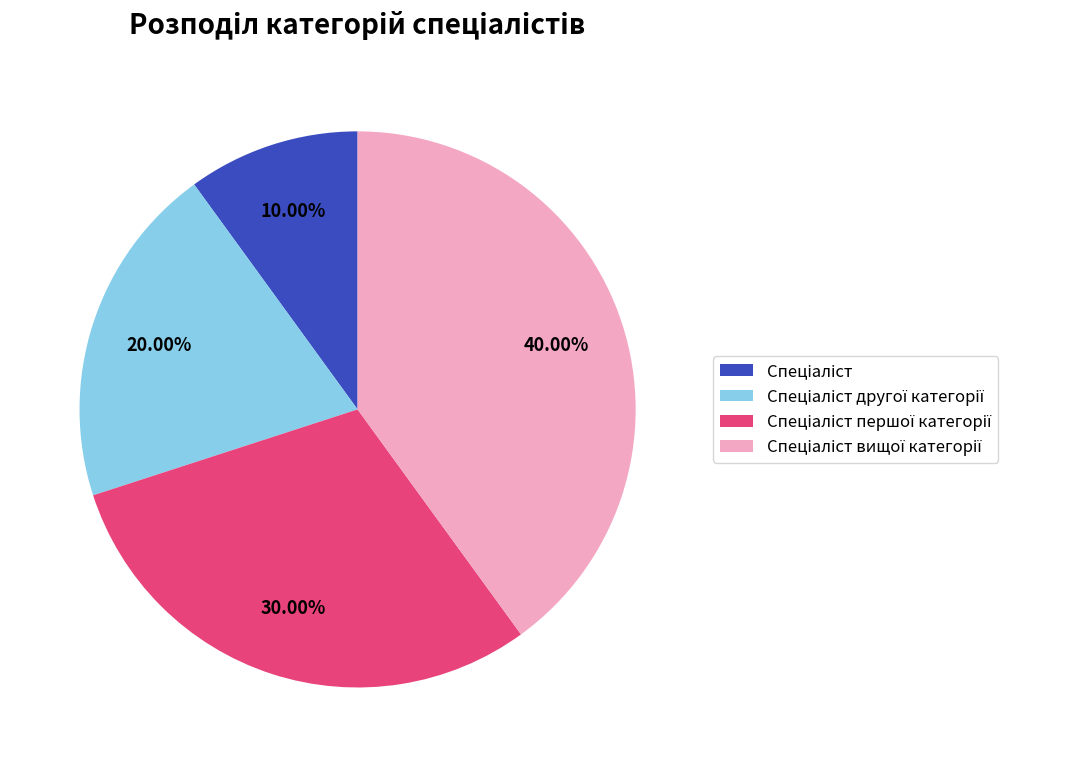

Does any single category account for the majority?

No